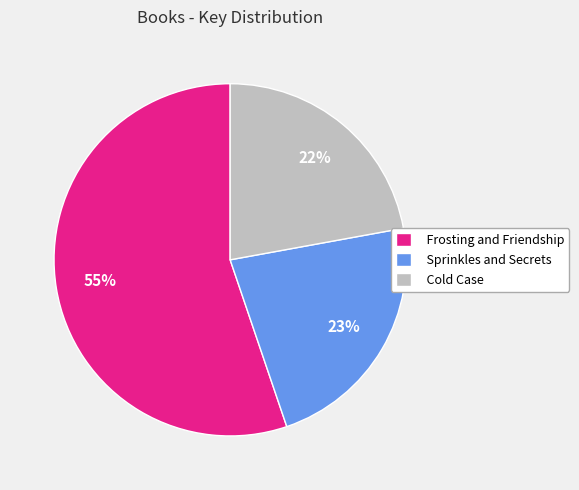

What percentage is the Frosting and Friendship slice, to the nearest percent?

55%